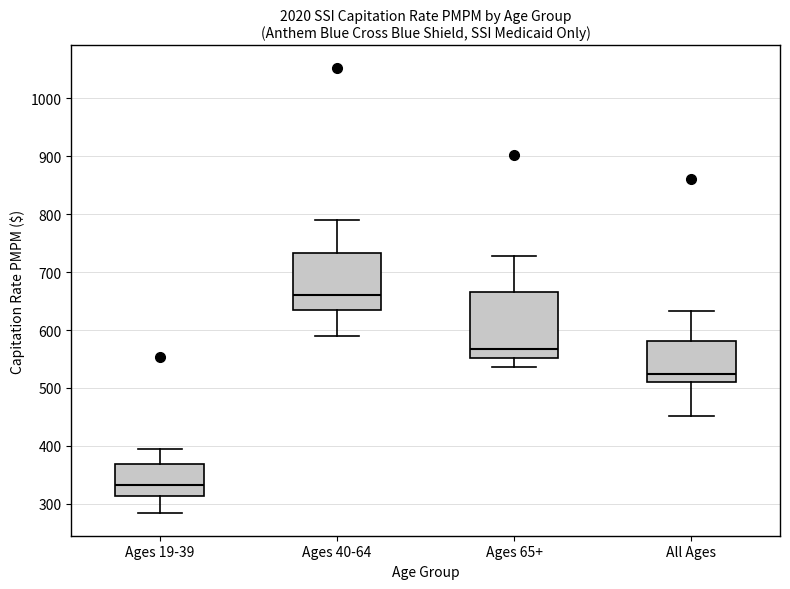

Reading left to right, transcribe this box plot: for each box, give where its median line is, the range the box spans, and where its two whiskers end, as read against the y-axis. The values are not printed on the chart, so give them approximately, as read against the axis.

Ages 19-39: median 330, box 310 to 370, whiskers 280 to 390
Ages 40-64: median 660, box 630 to 730, whiskers 590 to 790
Ages 65+: median 570, box 550 to 670, whiskers 540 to 730
All Ages: median 520, box 510 to 580, whiskers 450 to 630